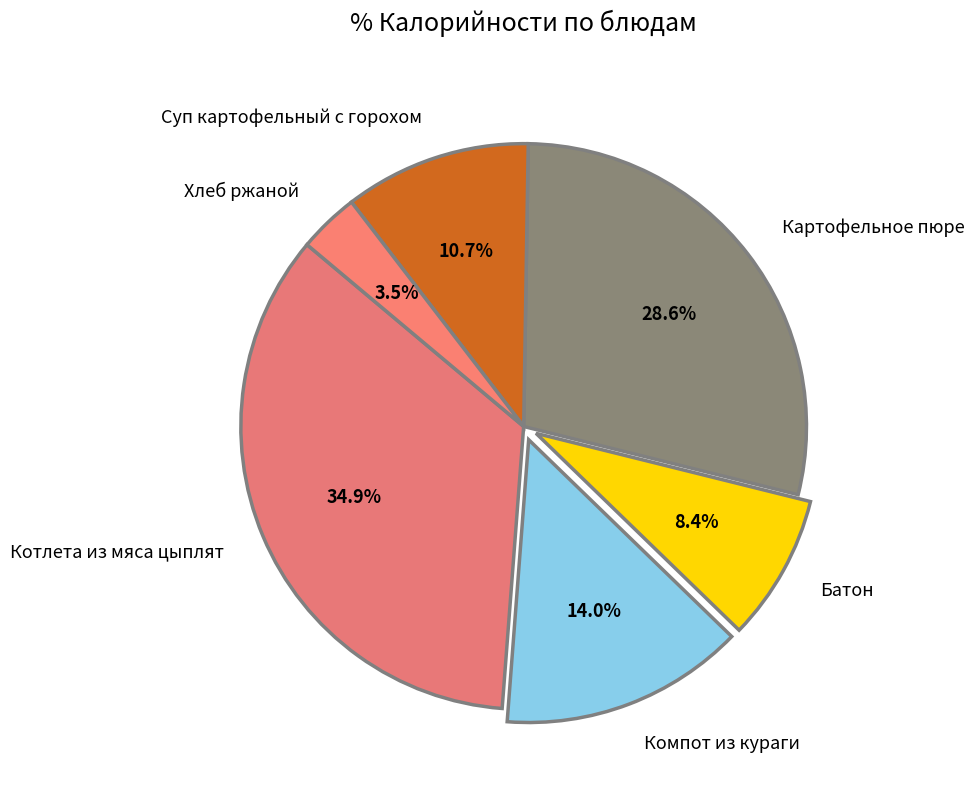

Is there any slice that represents more than half of the pie?

No